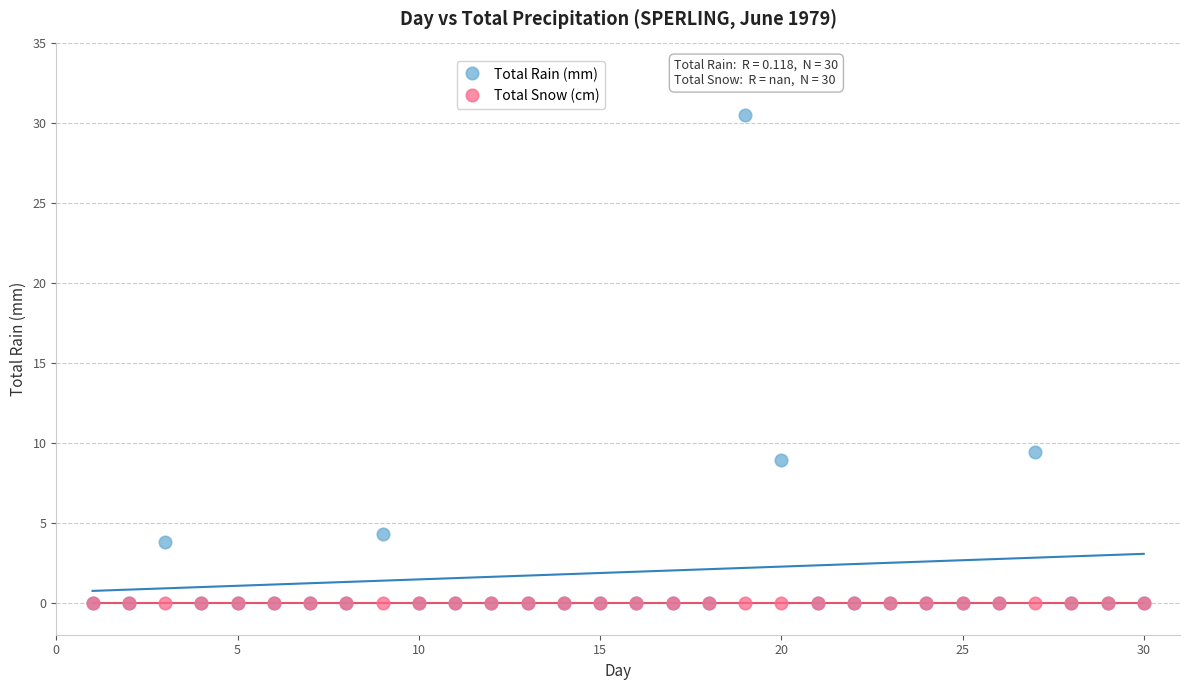

In the Total Rain (mm) series, what Y value is closest to 15?

9.4